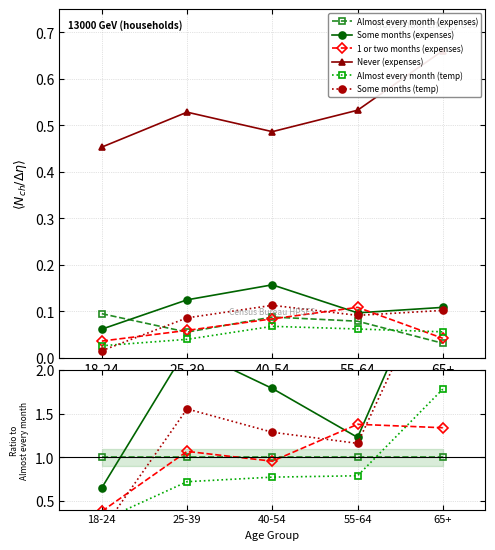

Reading right to left, what are all the values shown in this chart?

Almost every month (expenses): 65+=1.0	55-64=1.0	40-54=1.0	25-39=1.0	18-24=1.0
Some months (expenses): 65+=3.5	55-64=1.2	40-54=1.8	25-39=2.3	18-24=0.7
1 or two months (expenses): 65+=1.3	55-64=1.4	40-54=1.0	25-39=1.1	18-24=0.4
Never (expenses): 65+=21.0	55-64=6.8	40-54=5.5	25-39=9.5	18-24=4.8
Almost every month (temp): 65+=1.8	55-64=0.8	40-54=0.8	25-39=0.7	18-24=0.3
Some months (temp): 65+=3.3	55-64=1.2	40-54=1.3	25-39=1.6	18-24=0.2